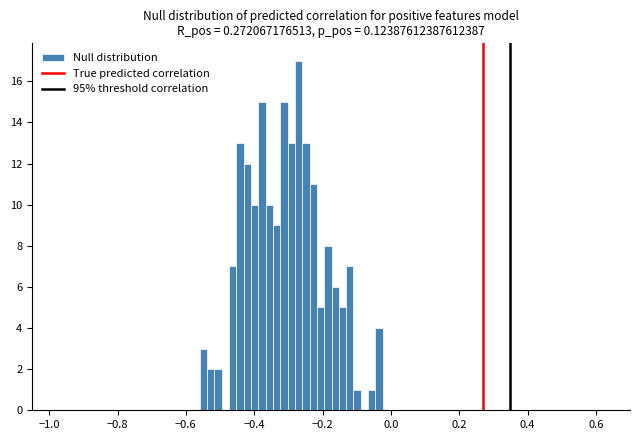

Around what value on the x-axis is the tallest bar? Give the approximate position of its centre, as read against the axis.

-0.26